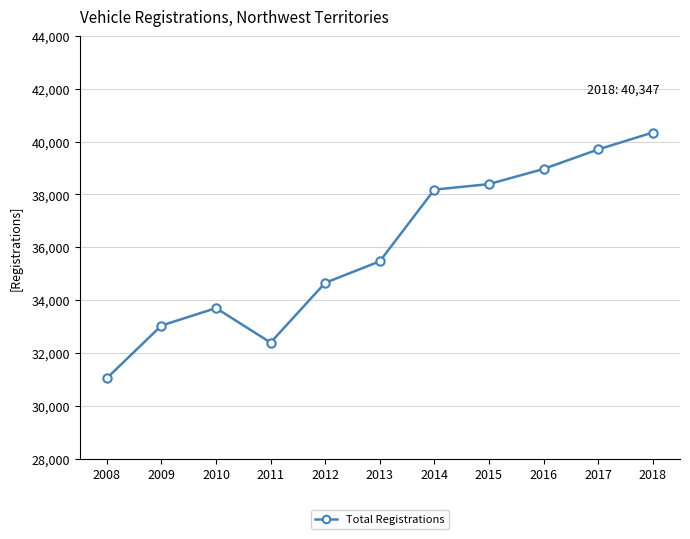

Does the chart display data point markers on the line(s)?

Yes